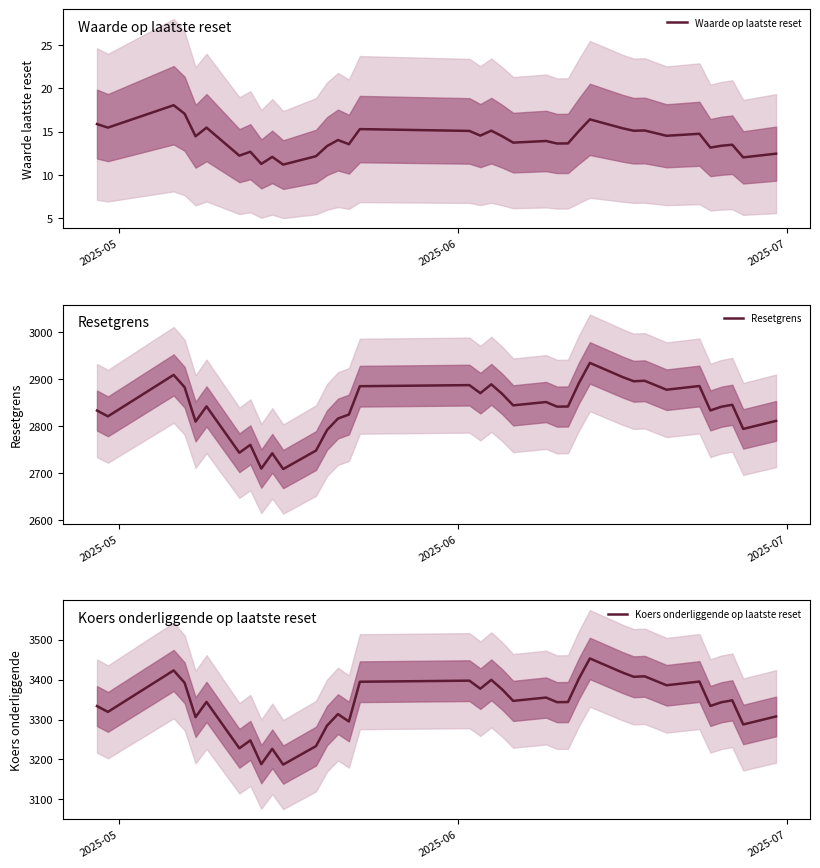

What is the lowest value of the Waarde op laatste reset series?

11.2